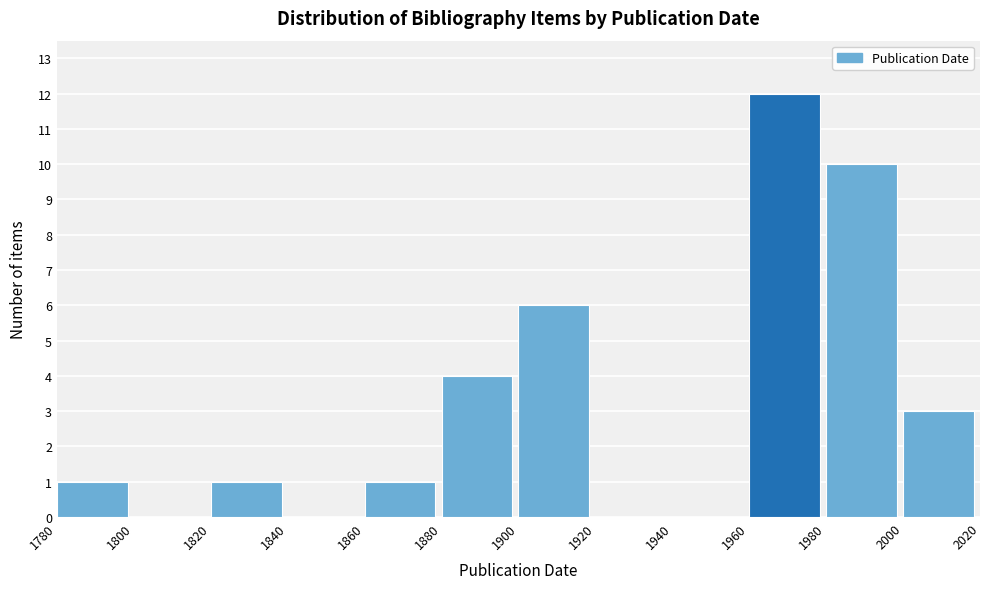

Reading left to right, transcribe all the data shown in this chart.

1780=1	1800=0	1820=1	1840=0	1860=1	1880=4	1900=6	1920=0	1940=0	1960=12	1980=10	2000=3